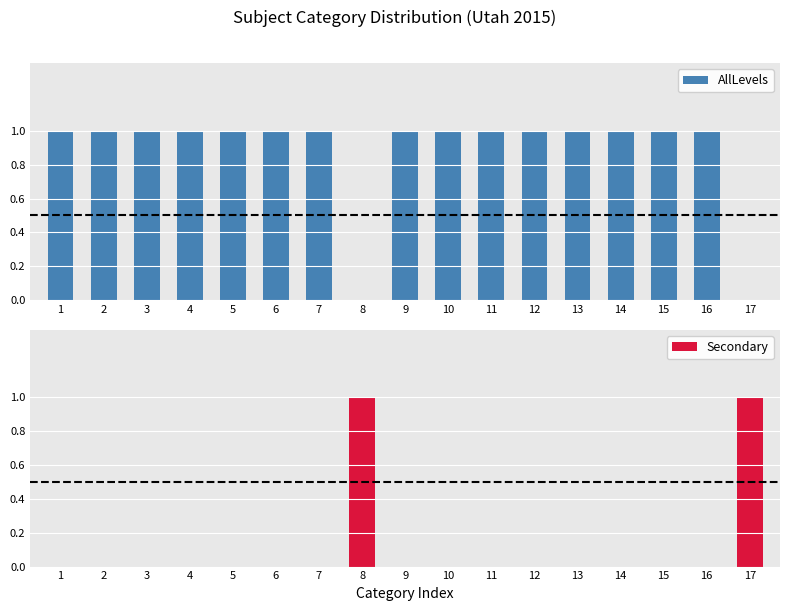

What is the value of the AllLevels bar at the 1st from the left?

1